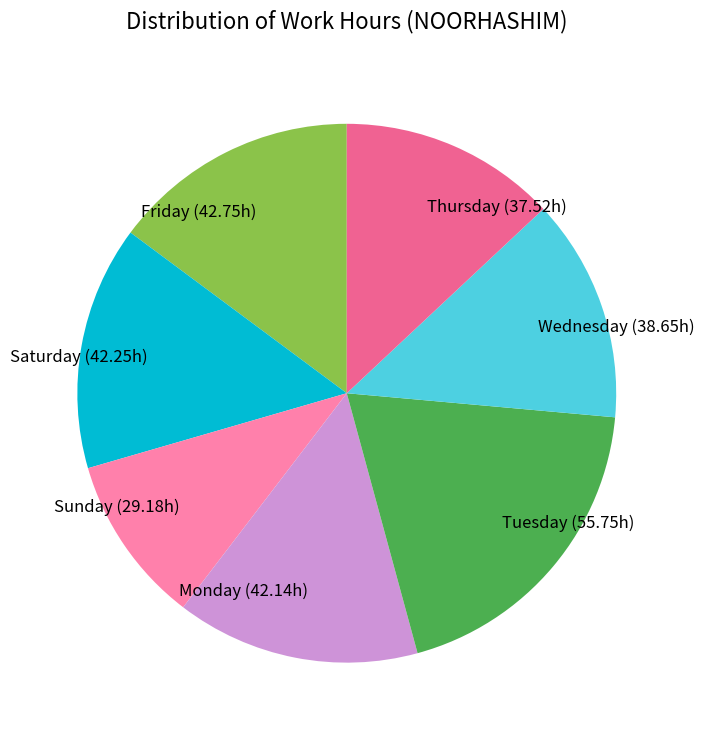

Which has a higher value, Sunday (29.18h) or Saturday (42.25h)?

Saturday (42.25h)